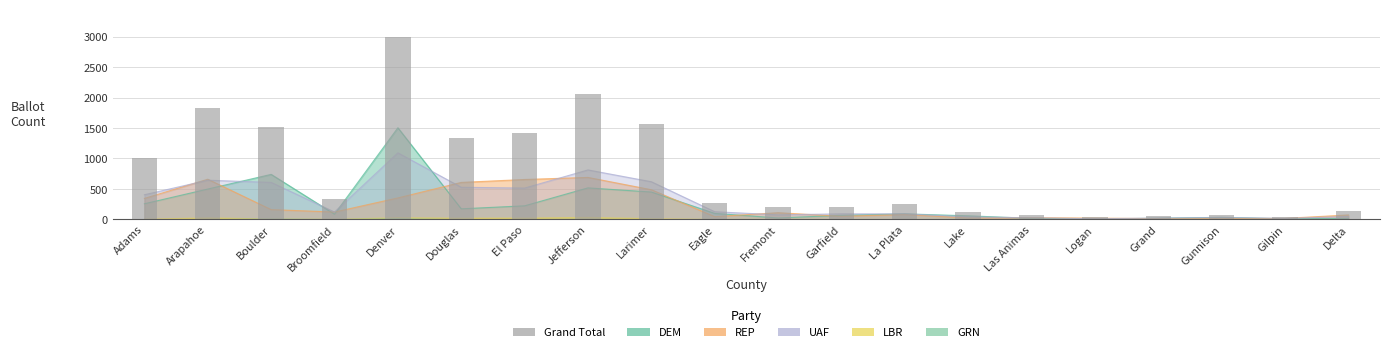

At which label is the value closest to 1515?

Boulder